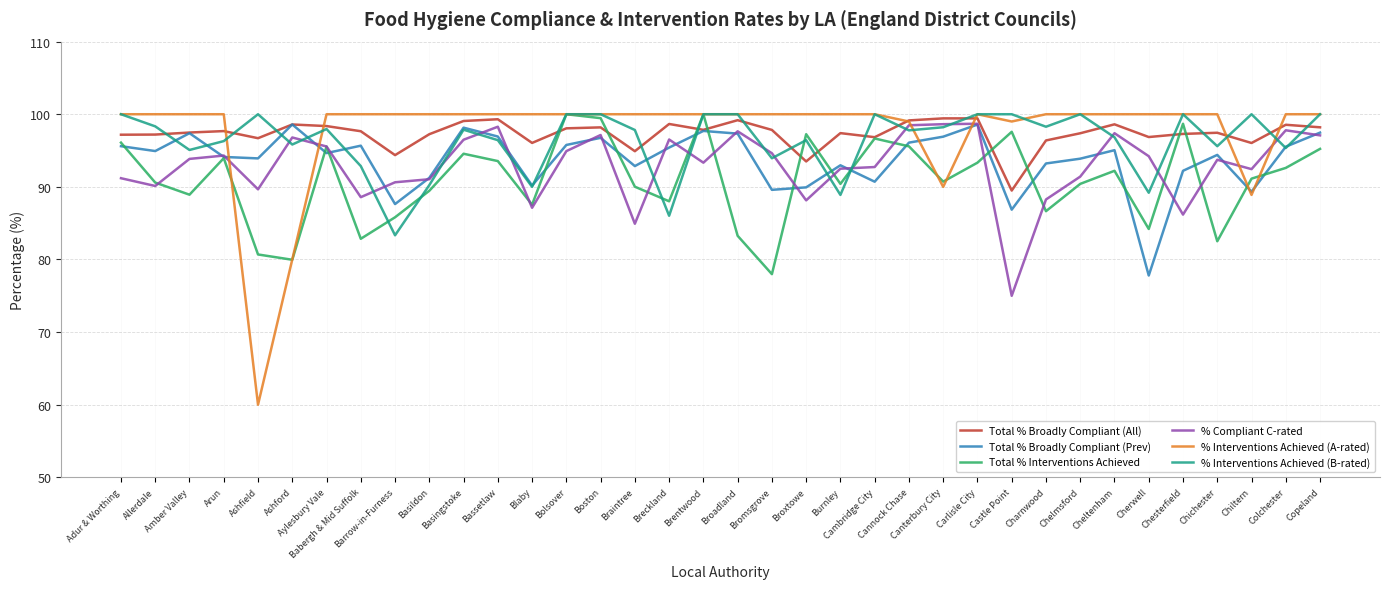

The value of Total % Interventions Achieved at Cannock Chase is 95.6. True or false?

True